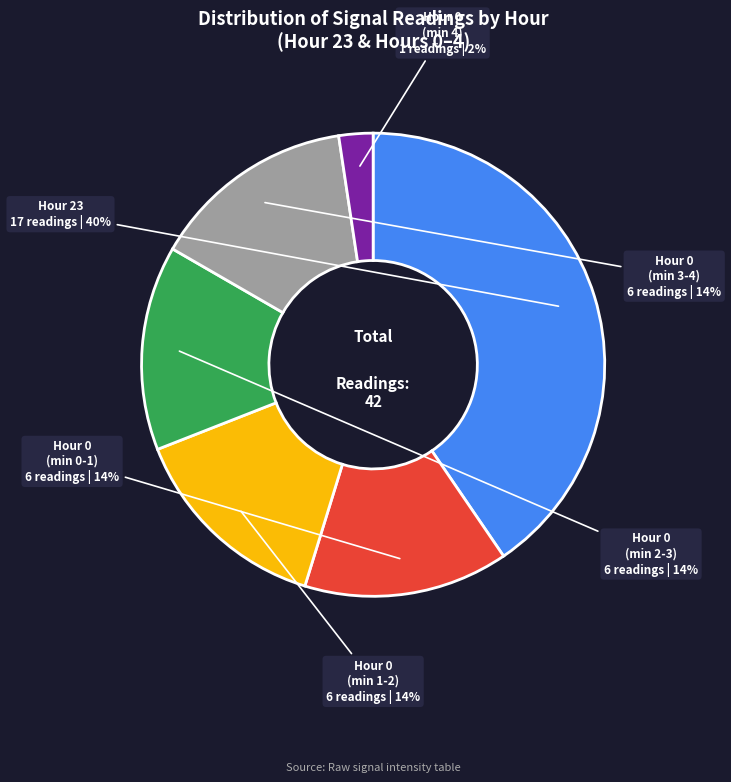

What is the ratio of the value at Hour 0 (min 2-3) to the value at Hour 0 (min 3-4)?

1.0